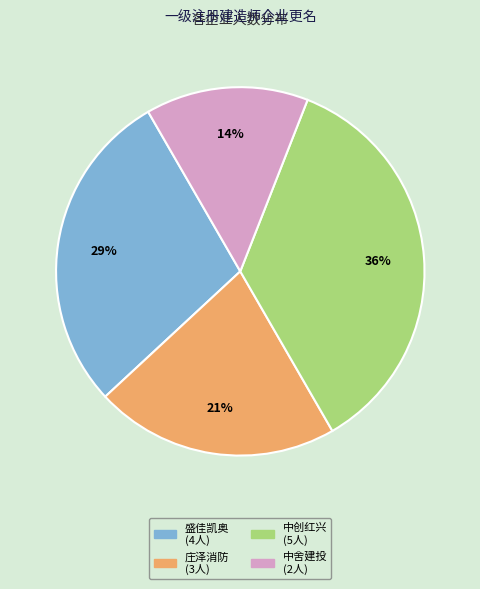

True or false: 中舍建投 (2人) accounts for 14% of the total.

True